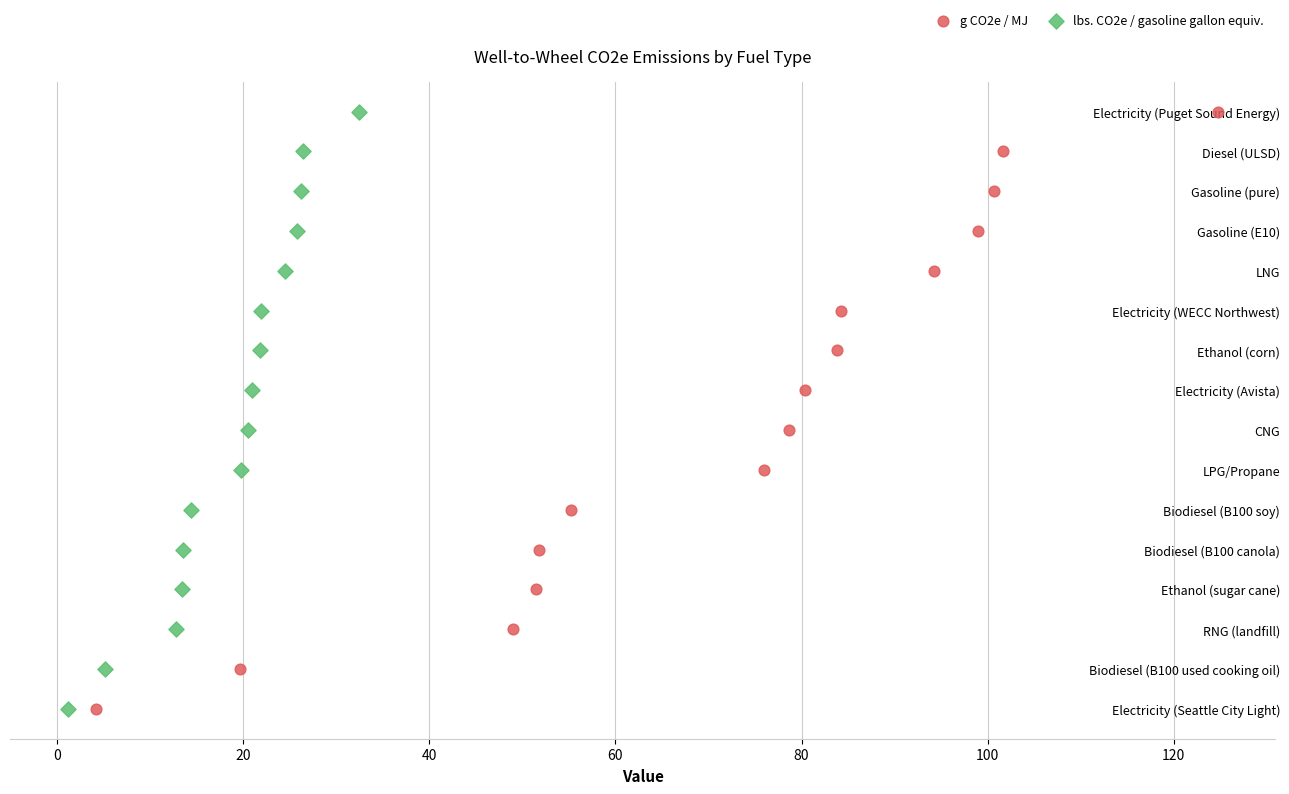

Which series reaches the minimum Y coordinate?

g CO2e / MJ